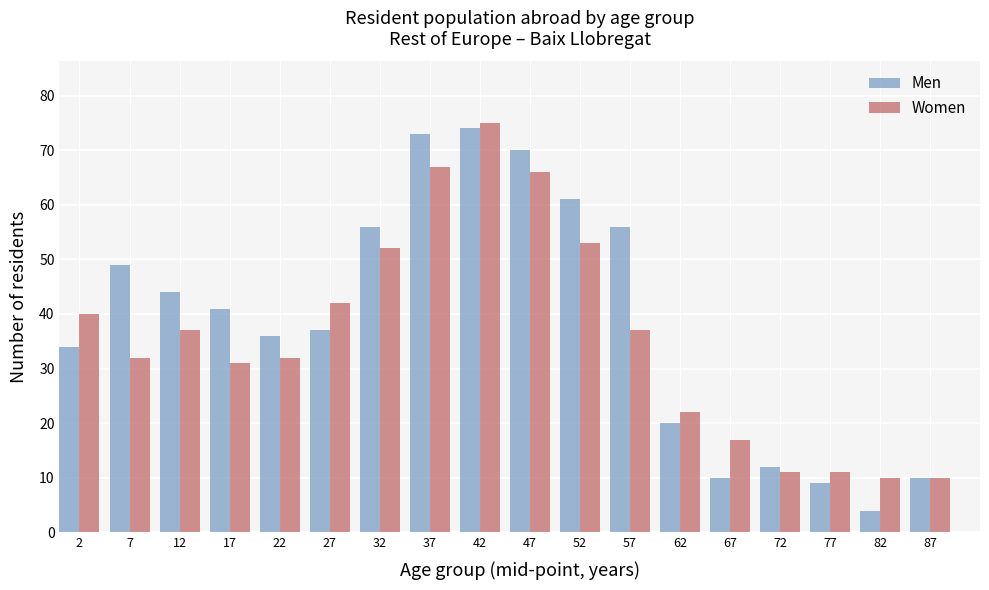

Is it true that Men equals 7 at 82?

False